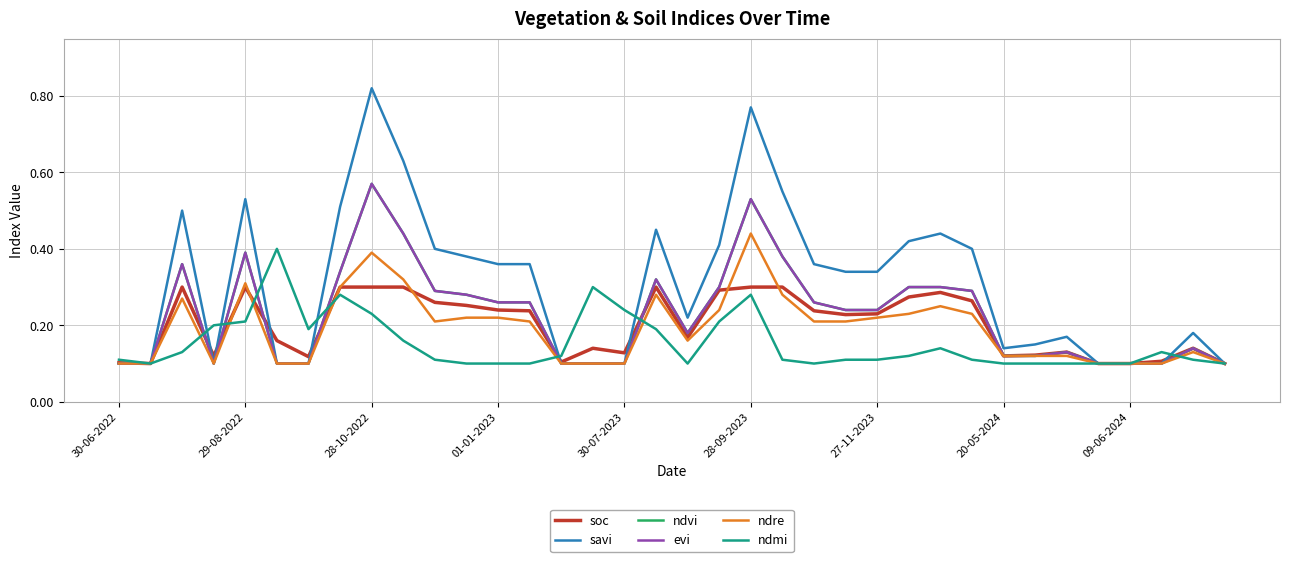

True or false: ndre has more than 0 interior local peaks.

True